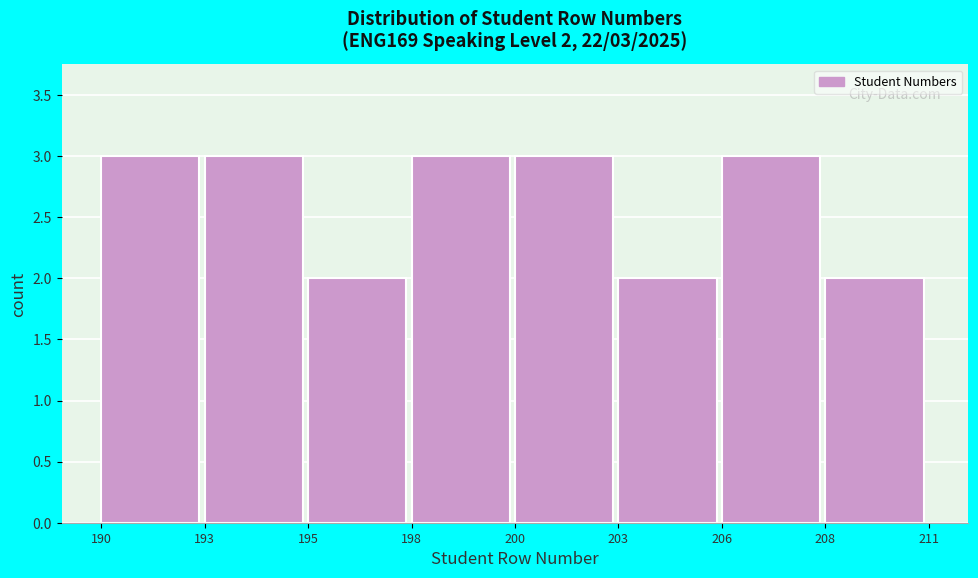

Reading left to right, extract all data points from this chart.

190=3	193=3	195=2	198=3	200=3	203=2	206=3	208=2